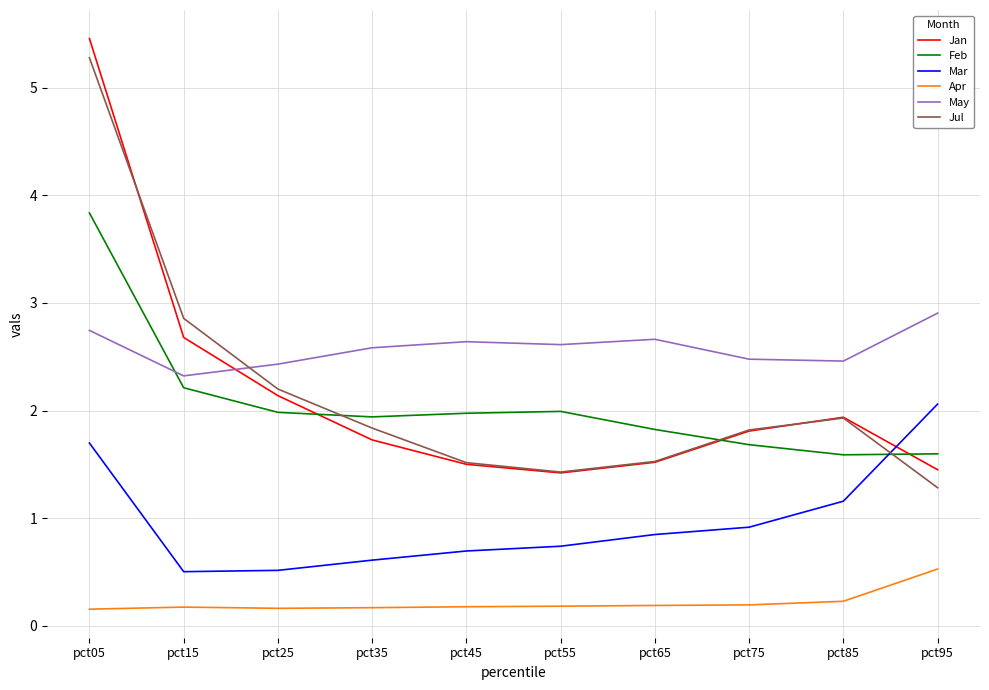

Which series has the largest total across all categories?

May